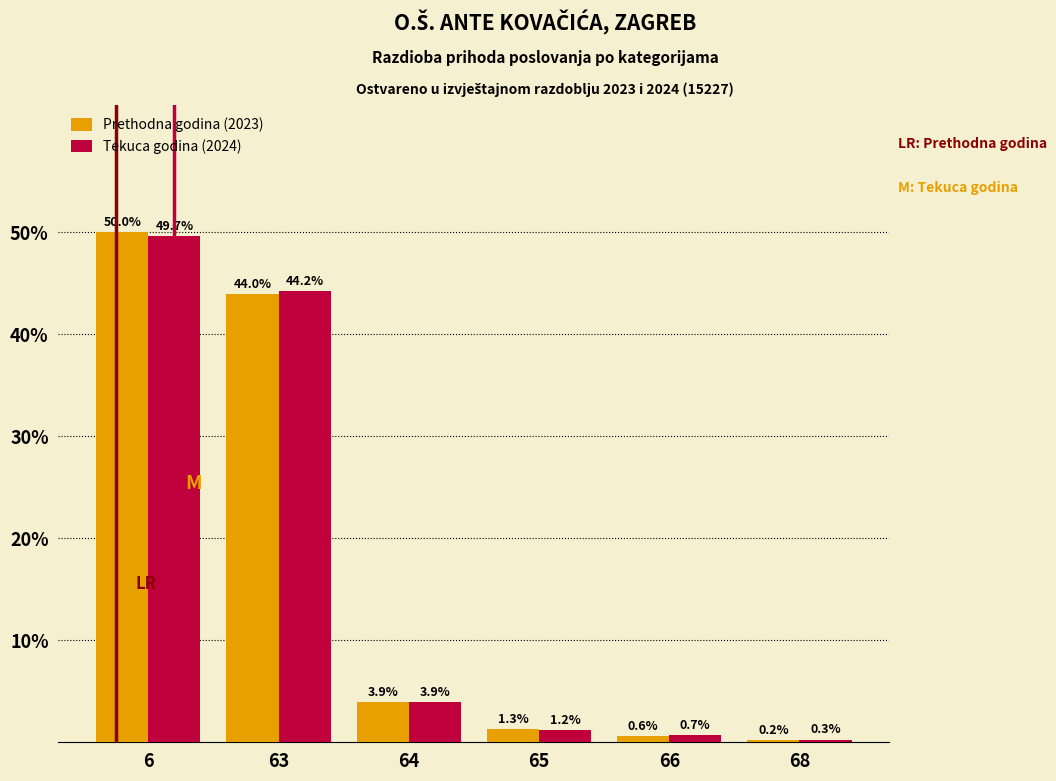

Reading left to right, extract all data points from this chart.

Prethodna godina (2023): 6=50.0	63=44.0	64=3.9	65=1.3	66=0.6	68=0.2
Tekuca godina (2024): 6=49.7	63=44.2	64=3.9	65=1.2	66=0.7	68=0.3